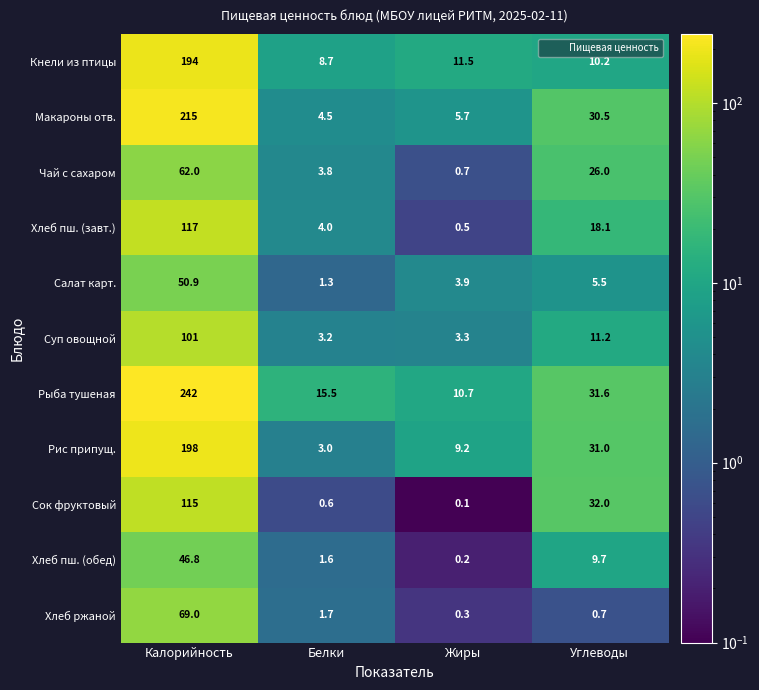

Which series has the widest spread of values?

Рыба тушеная